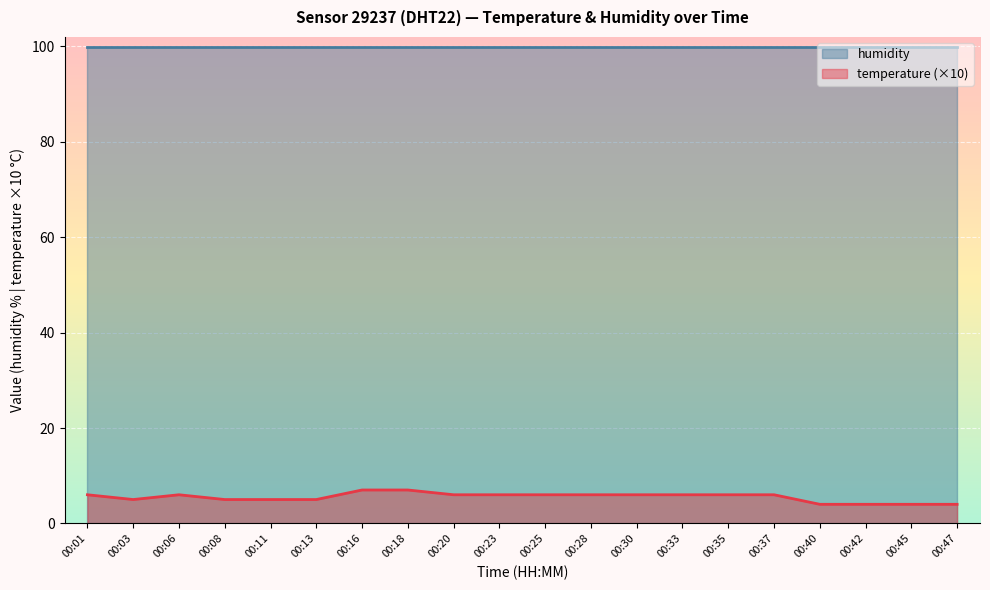

Is it true that the value at 00:23 is 6?

True